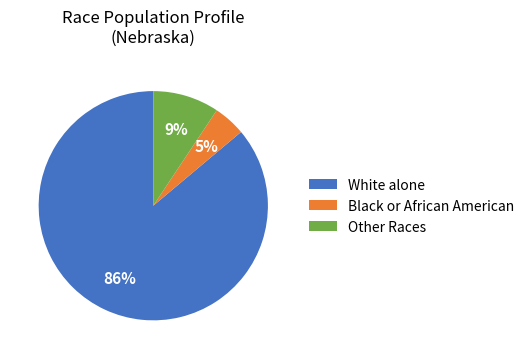

To the nearest percent, what is the average slice percentage?

33%